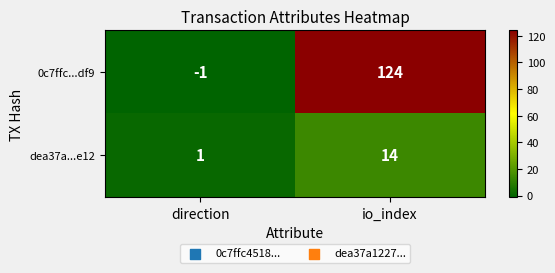

List the series in order of their peak value, lowest first.

dea37a...e12, 0c7ffc...df9